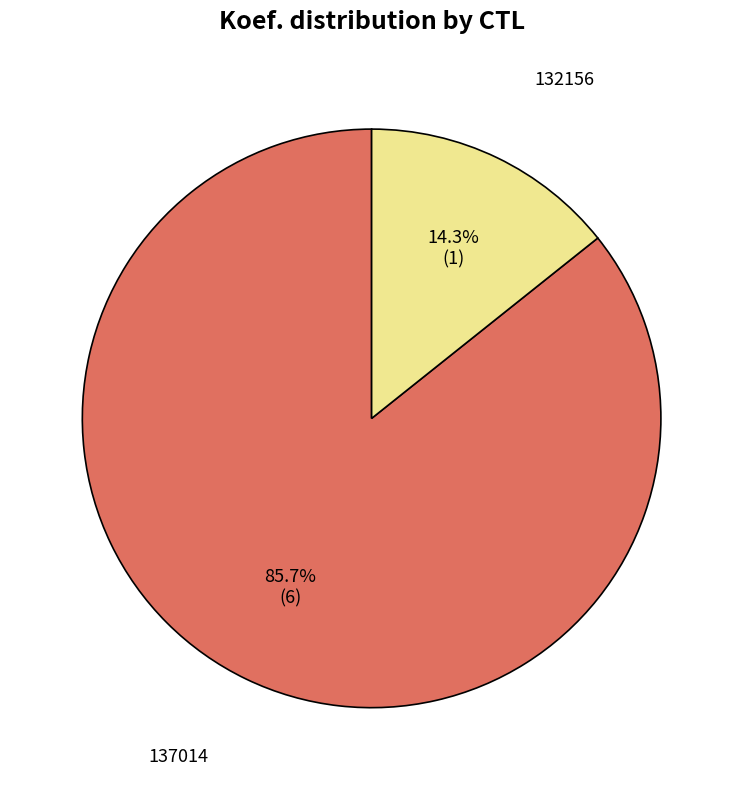

To the nearest percent, what is the average slice percentage?

50%